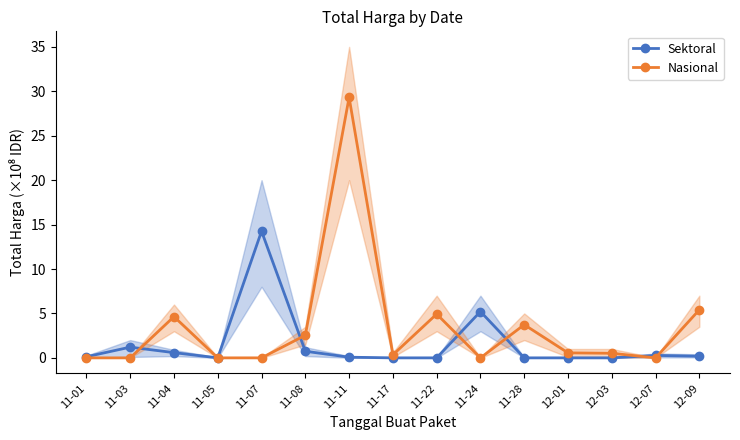

Which has a higher value, 12-01 or 11-22?

12-01